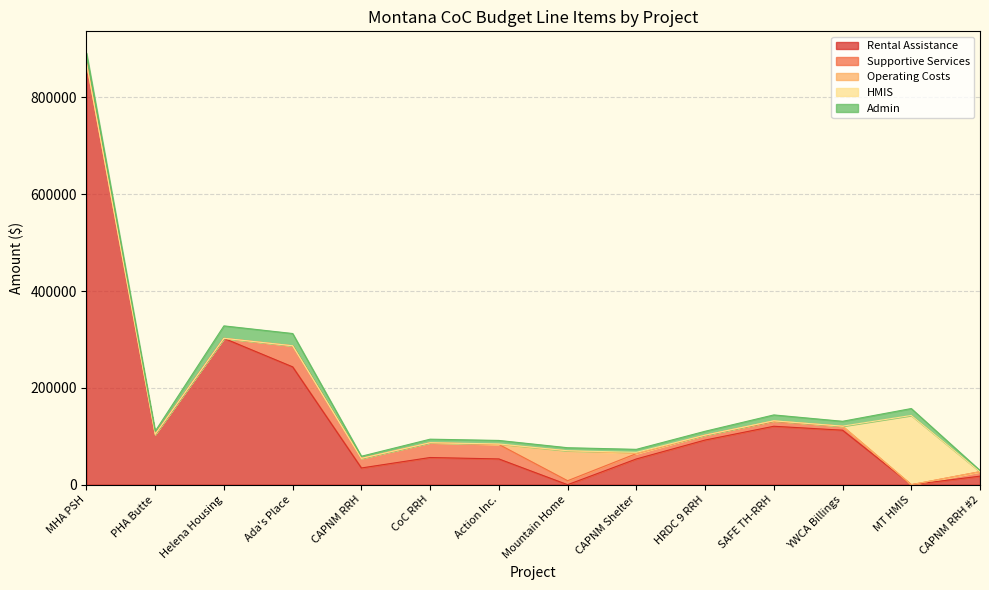

What is the sum of the Admin values at MHA PSH and CAPNM RRH?

25002